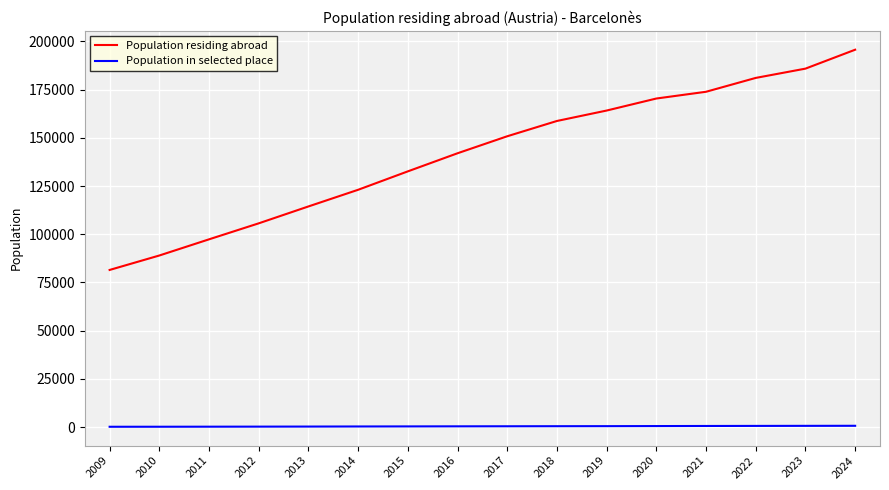

True or false: Population residing abroad and Population in selected place cross at least once.

False